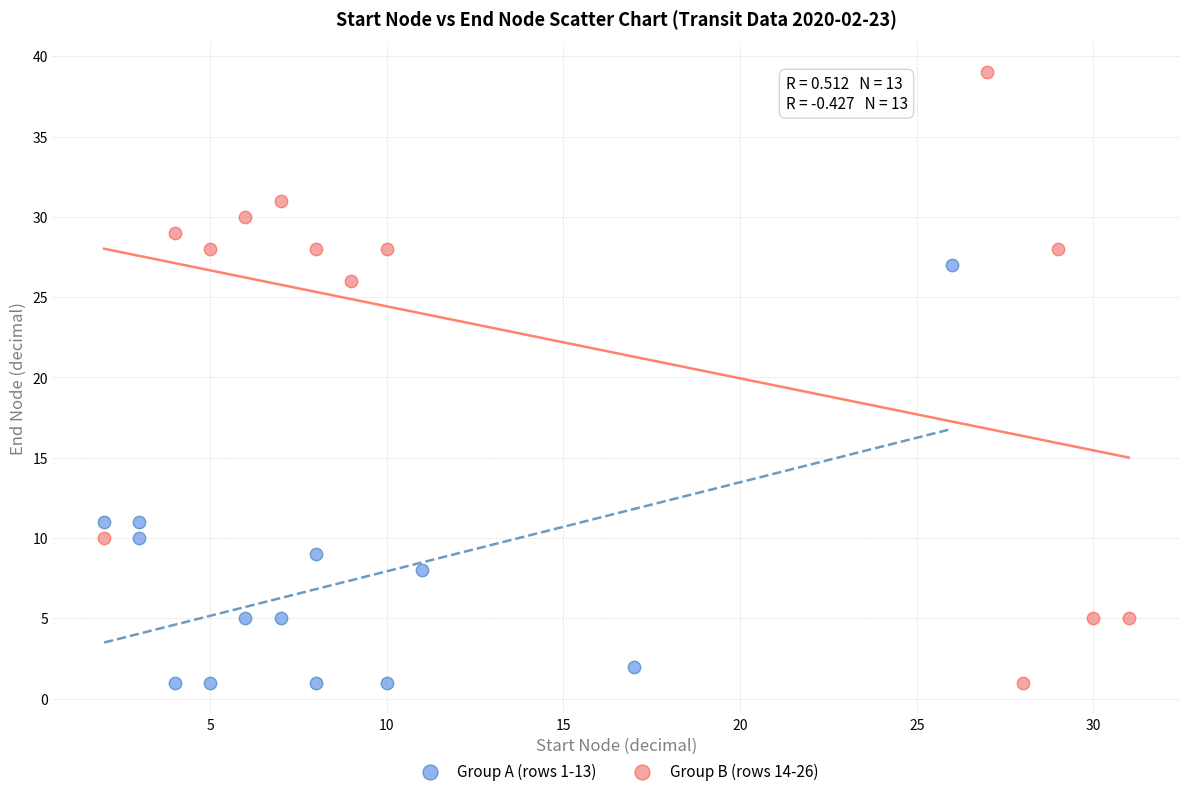

Which series reaches the maximum Y coordinate?

Group B (rows 14-26)